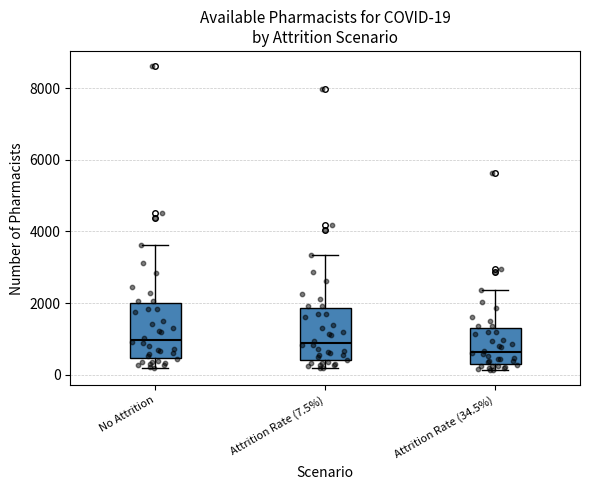

Which box's median line is the lowest?

Attrition Rate (34.5%)